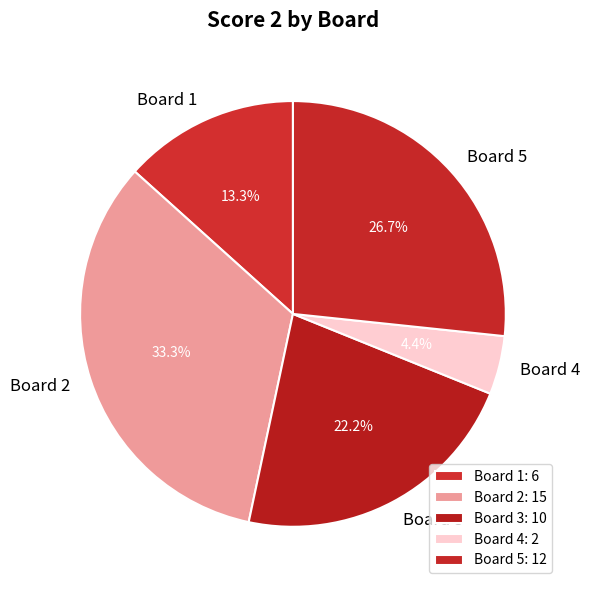

To the nearest percent, what is the difference between the largest and smallest slice percentages?

29%